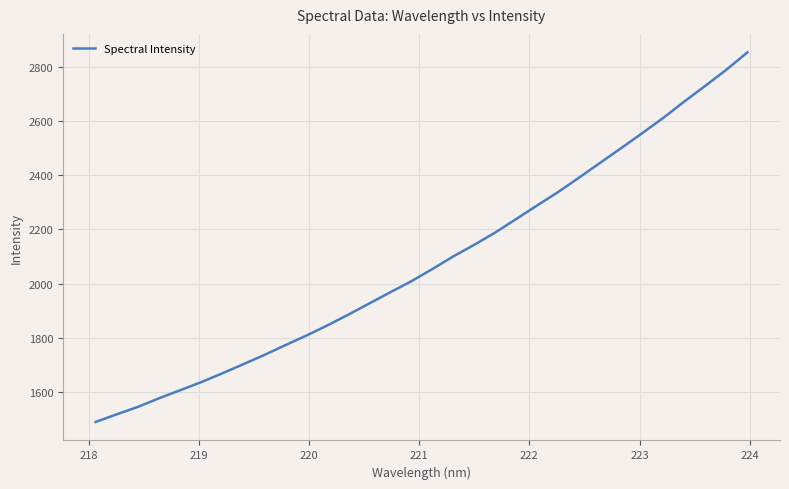

How many values are below 2053?

16